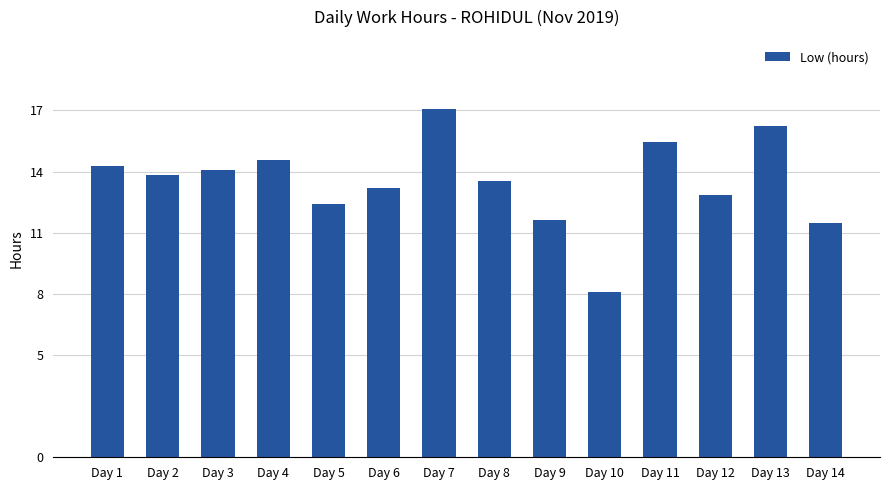

Is it true that the value at Day 7 is 24.5?

False